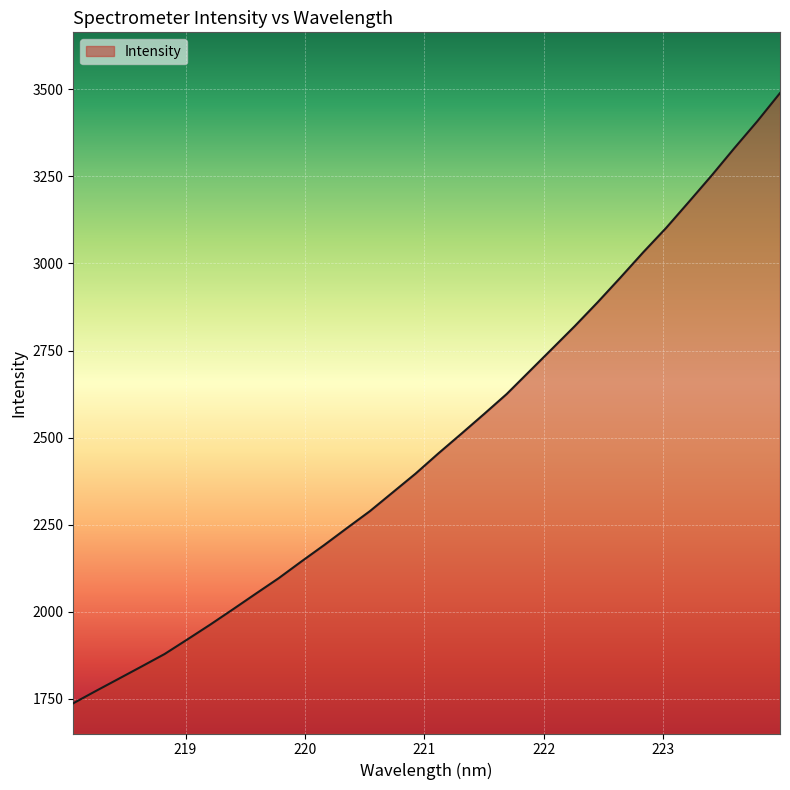

Reading left to right, list all the values displayed in this chart.

1736.7	1772.4	1807.5	1842.6	1878.2	1920.1	1962.6	2006.8	2051.6	2096.0	2144.2	2191.4	2240.3	2288.6	2342.4	2396.2	2454.2	2510.3	2567.1	2625.0	2690.2	2755.4	2820.9	2889.1	2960.1	3032.6	3102.2	3177.2	3252.9	3331.7	3408.3	3489.5